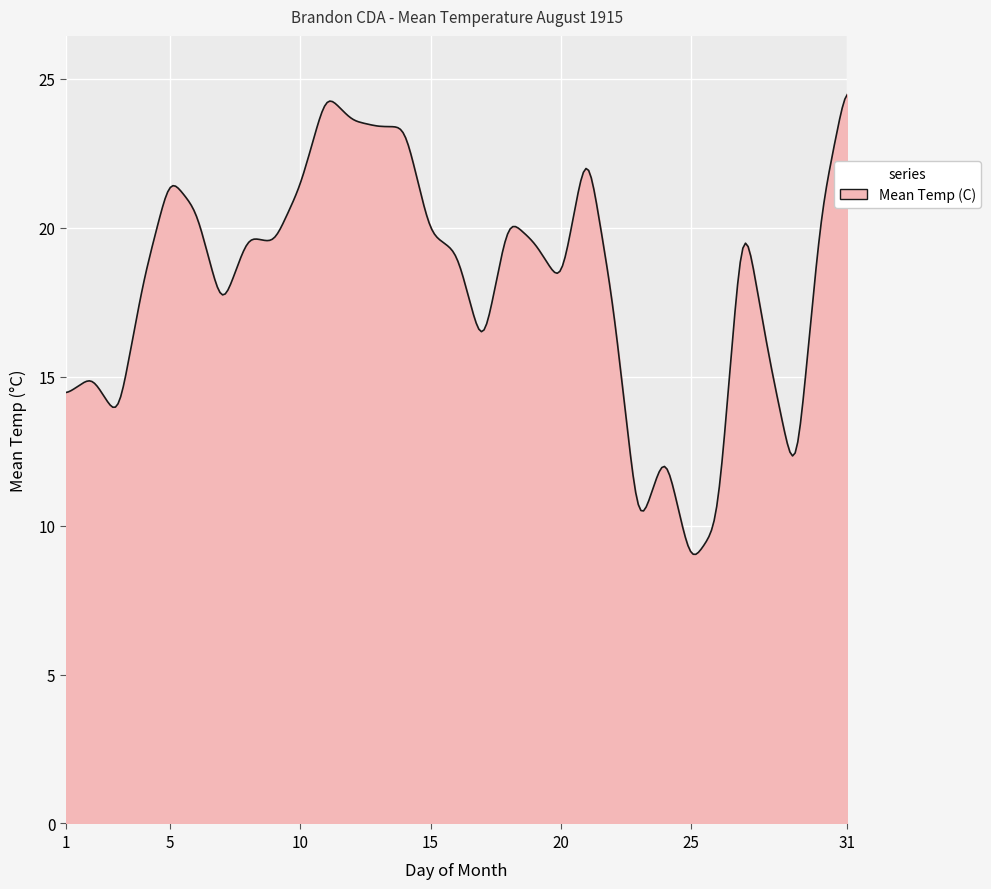

What is the sum of all values?

5441.6